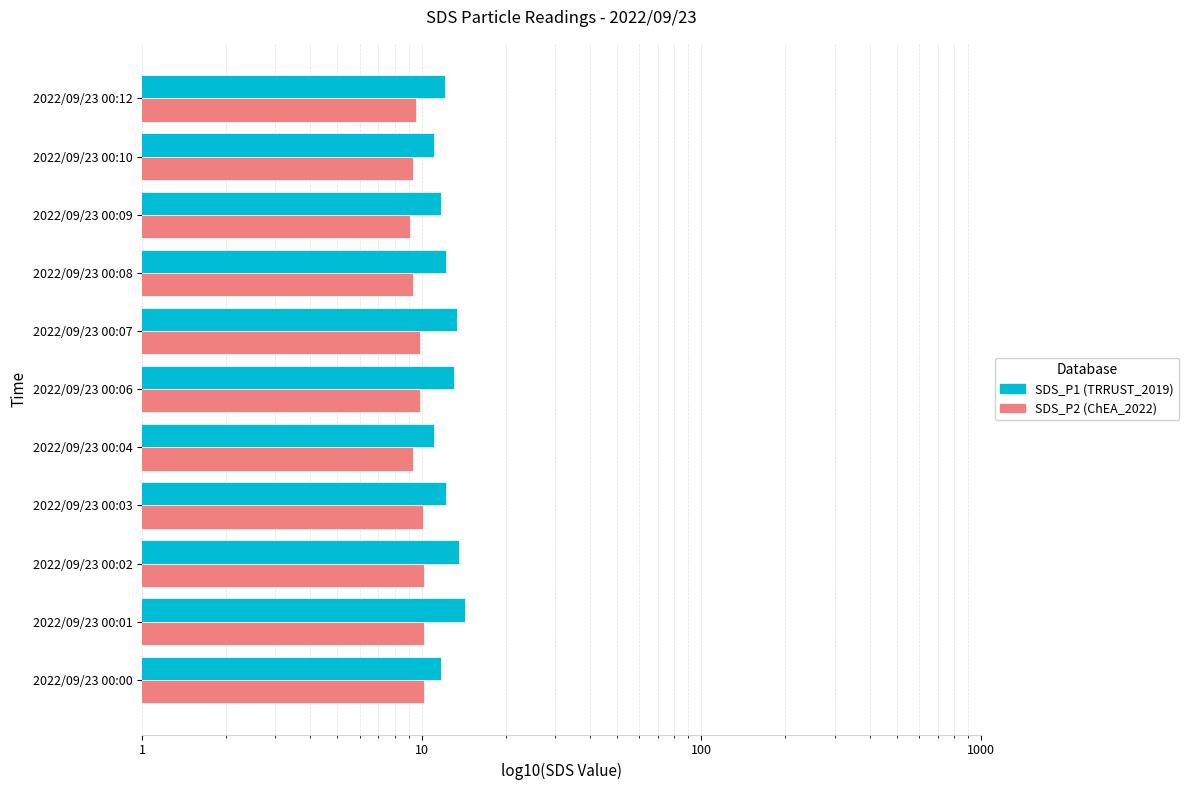

Which series has the largest range (max minus min)?

SDS_P1